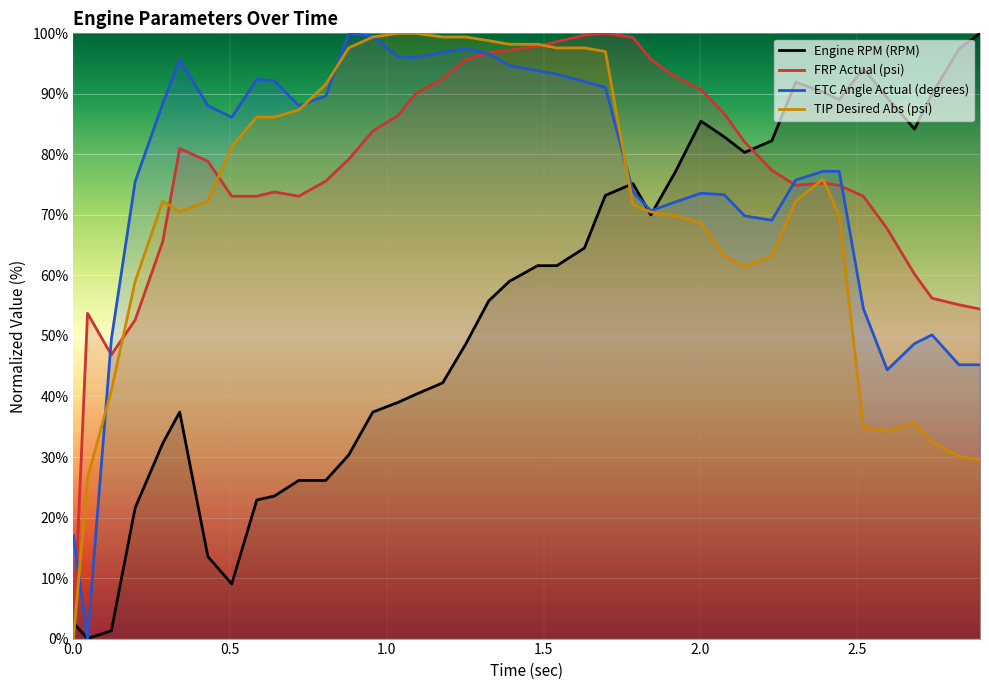

How many intersections are there between Engine RPM (RPM) and FRP Actual (psi)?

2